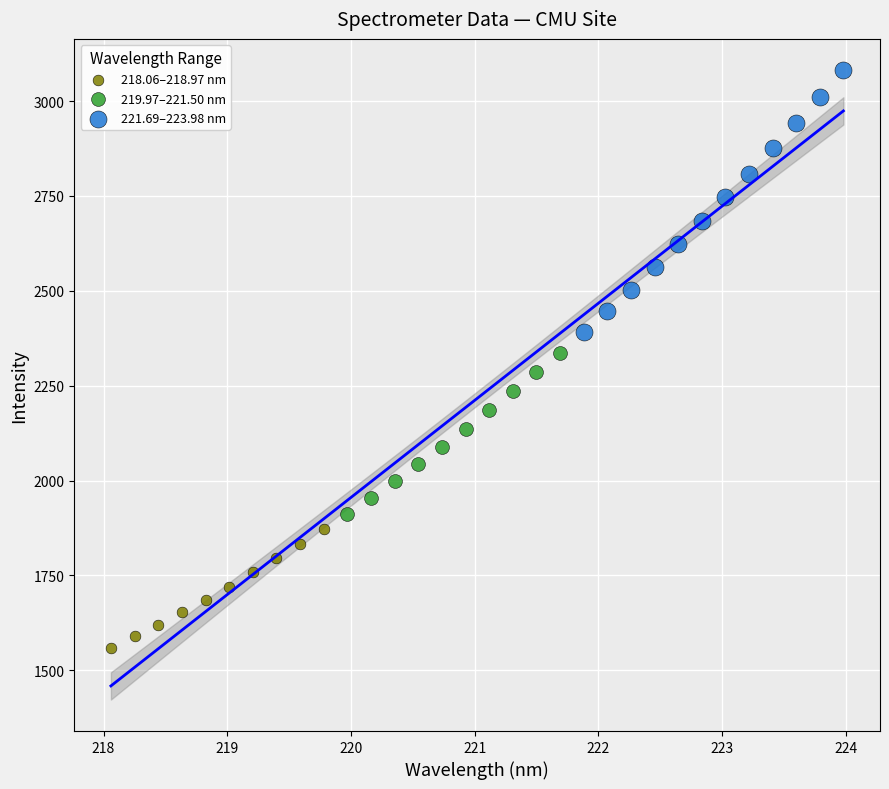

Which series has the largest Y range (max minus min)?

221.69–223.98 nm